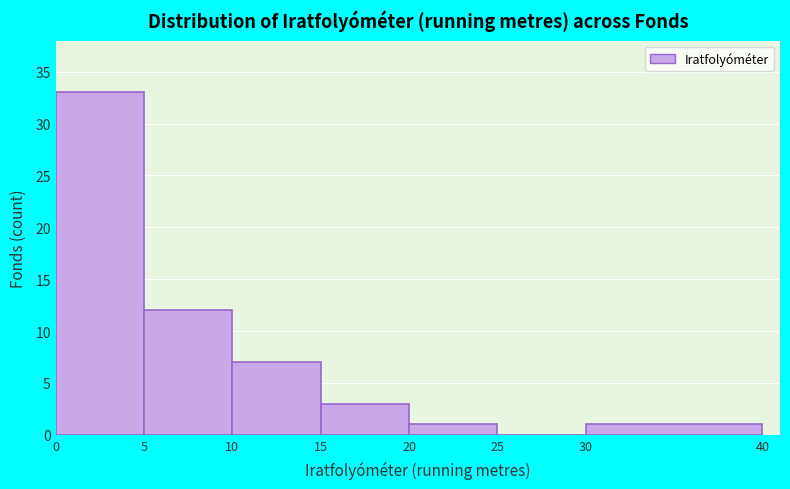

What is the height of the bar covering 0 to 5 on the x-axis? The values are not printed on the chart, so give them approximately, as read against the axis.

33